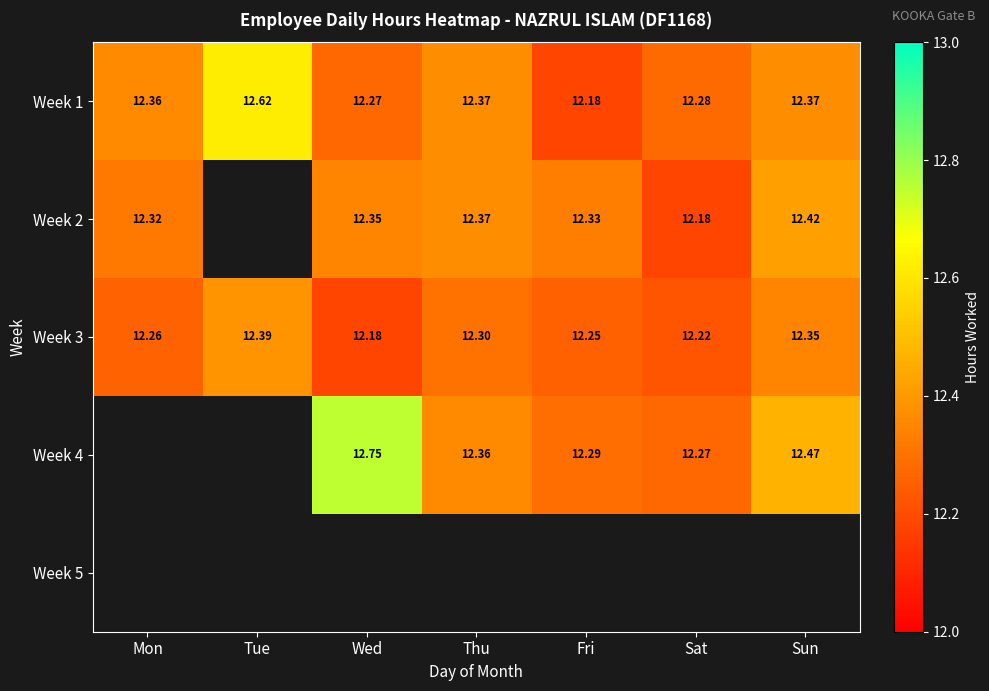

Rank the categories by Week 3 value from highest to lowest.

Tue, Sun, Thu, Mon, Fri, Sat, Wed